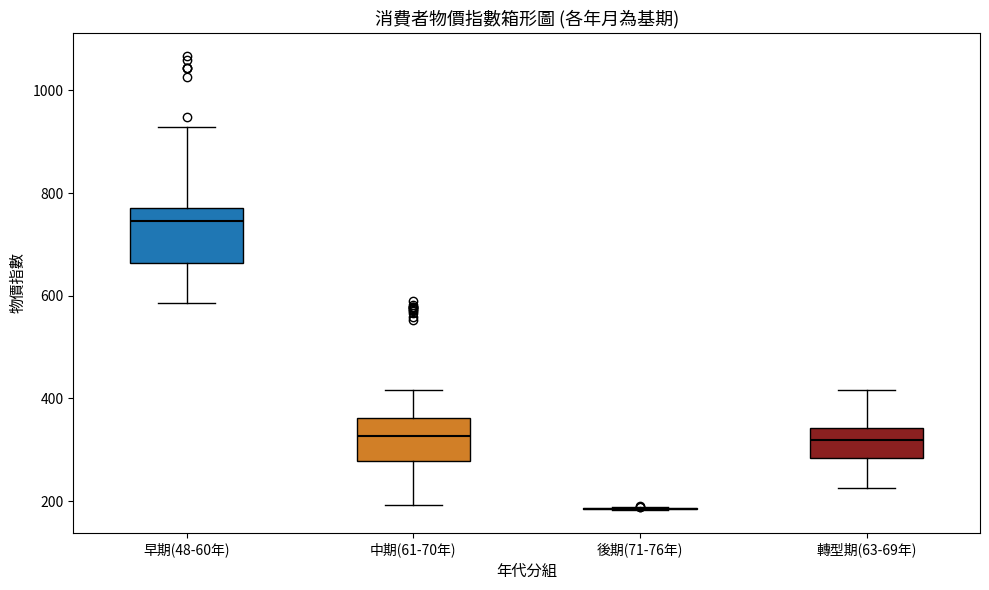

Reading left to right, read every box against the y-axis: the position of its median line, the range the box covers, and the ends of its whiskers. The values are not printed on the chart, so give them approximately, as read against the axis.

早期(48-60年): median 740, box 660 to 780, whiskers 580 to 920
中期(61-70年): median 320, box 280 to 360, whiskers 200 to 420
後期(71-76年): box collapsed to a line at 180, whiskers 180 to 180
轉型期(63-69年): median 320, box 280 to 340, whiskers 220 to 420